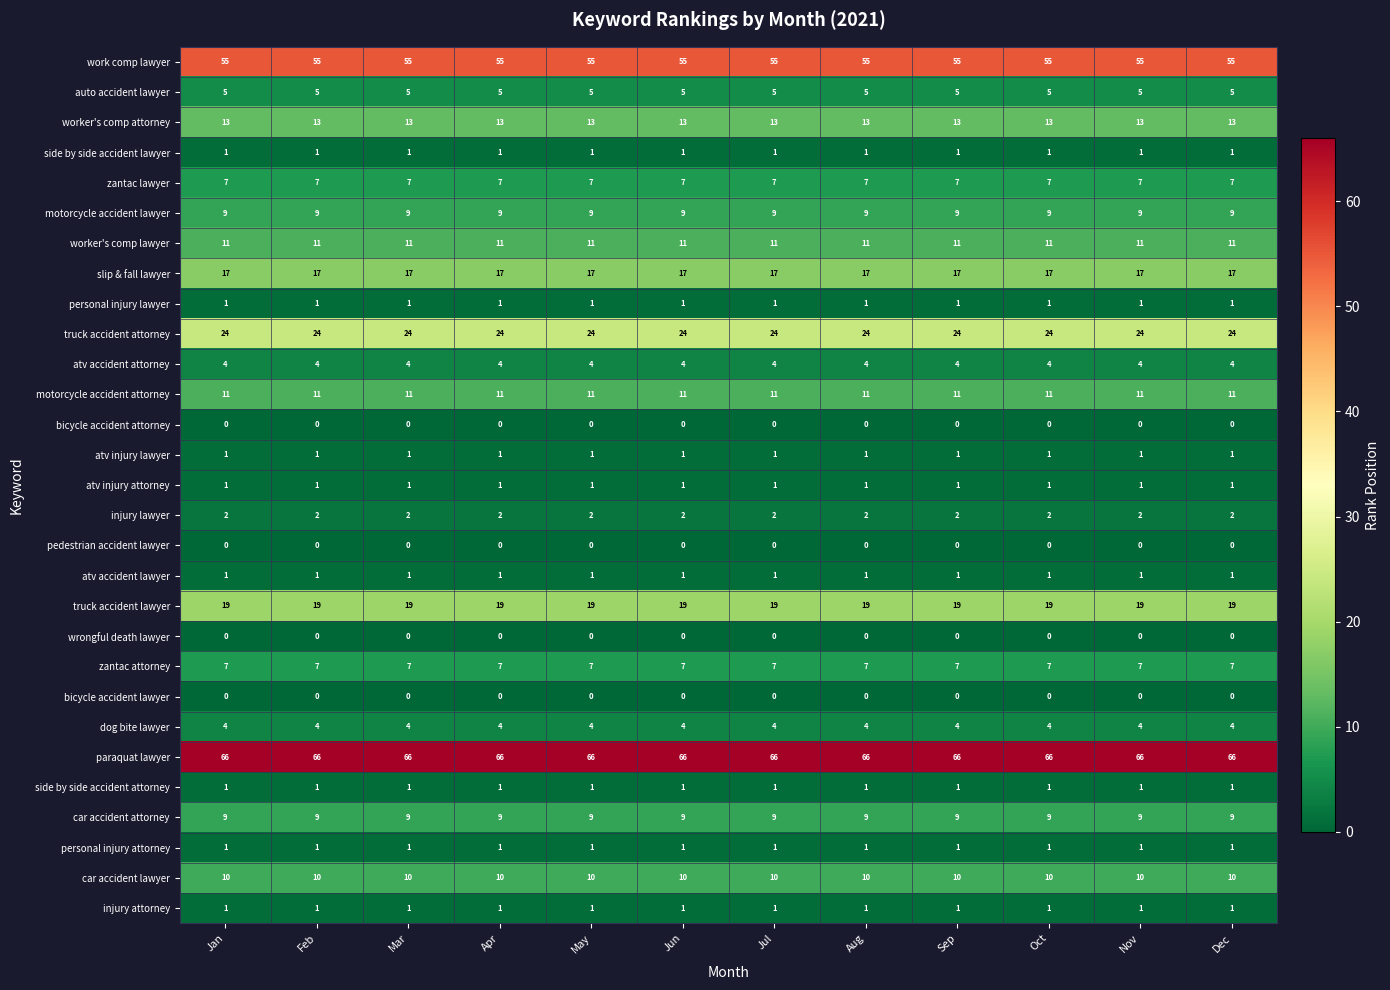

Is the value of motorcycle accident lawyer at Jan greater than the value of paraquat lawyer at Jul?

No